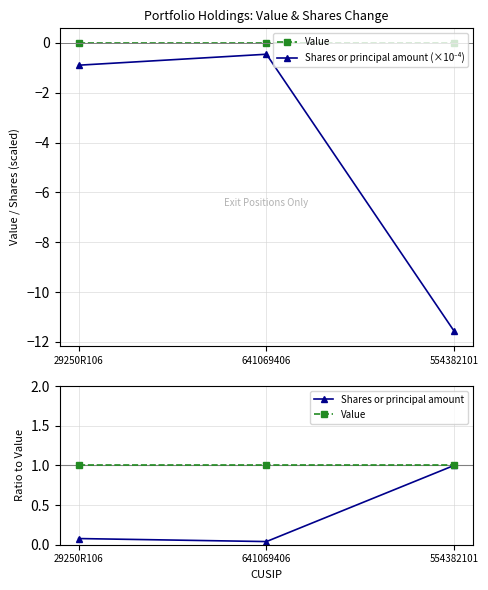

What is the label of the 3rd point from the left?

554382101